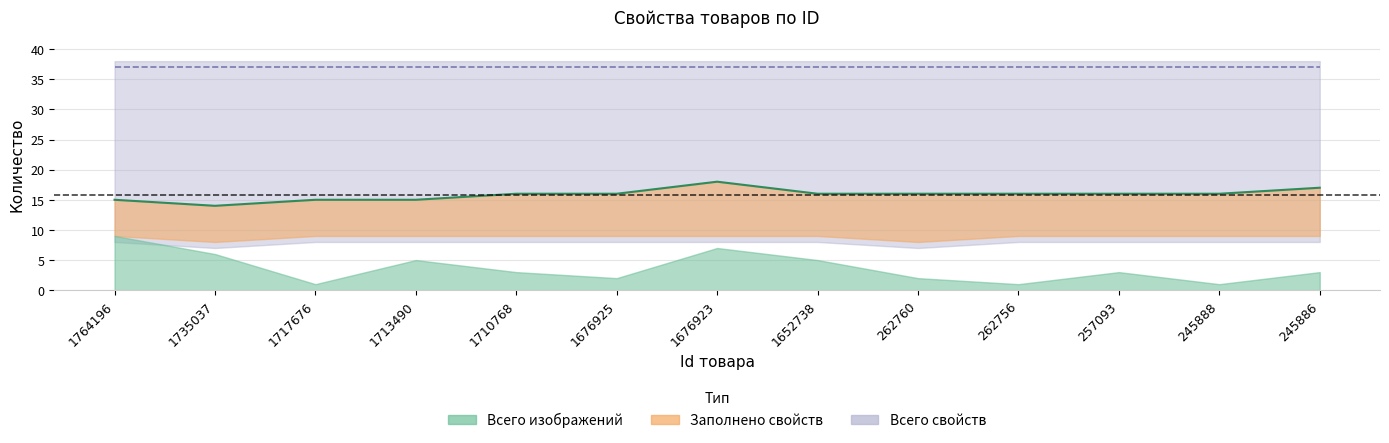

Which category has the highest value in the Всего свойств (линия) series?

1764196